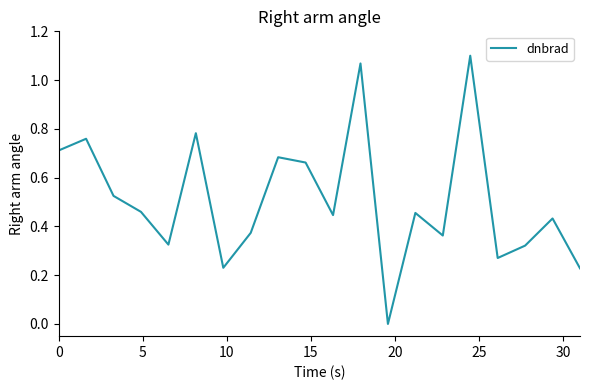

Is this an area chart (filled region under the line)?

No